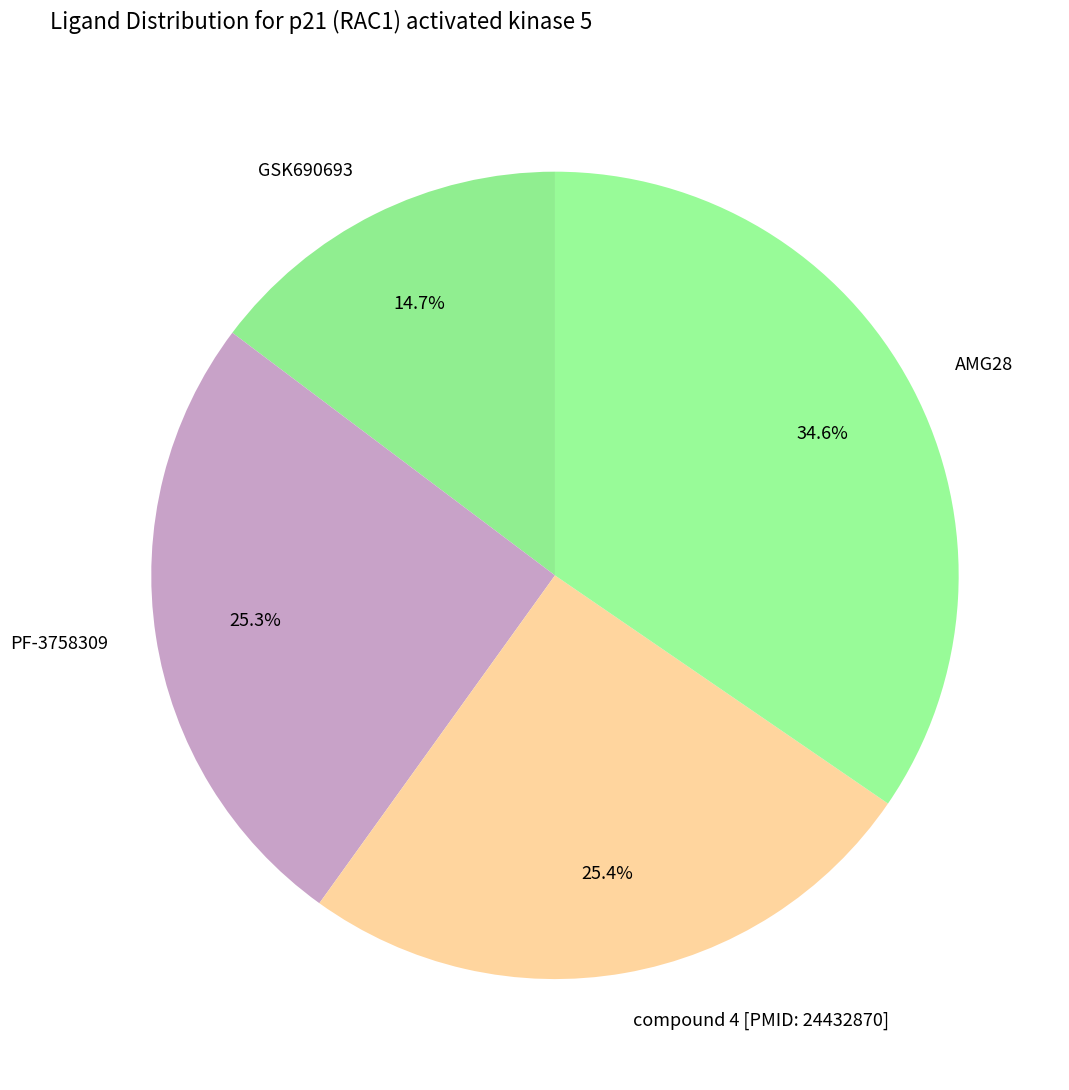

To the nearest percent, what is the difference between the largest and smallest slice percentages?

20%